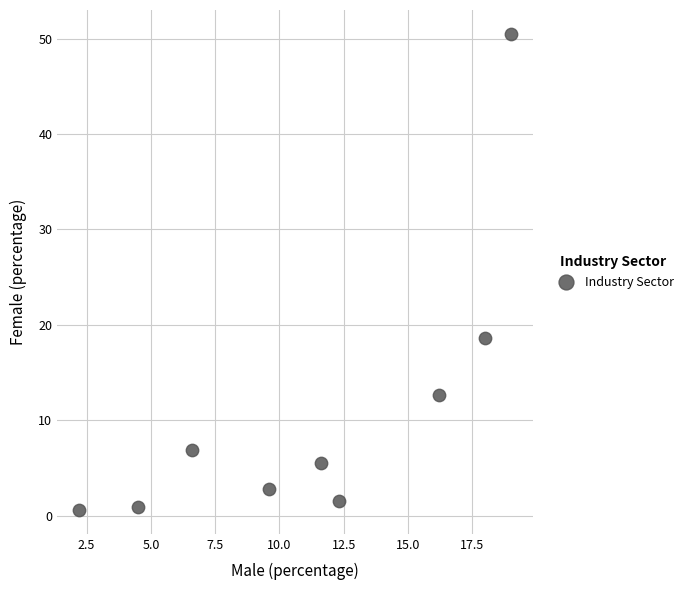

What is the average Y value?

11.1